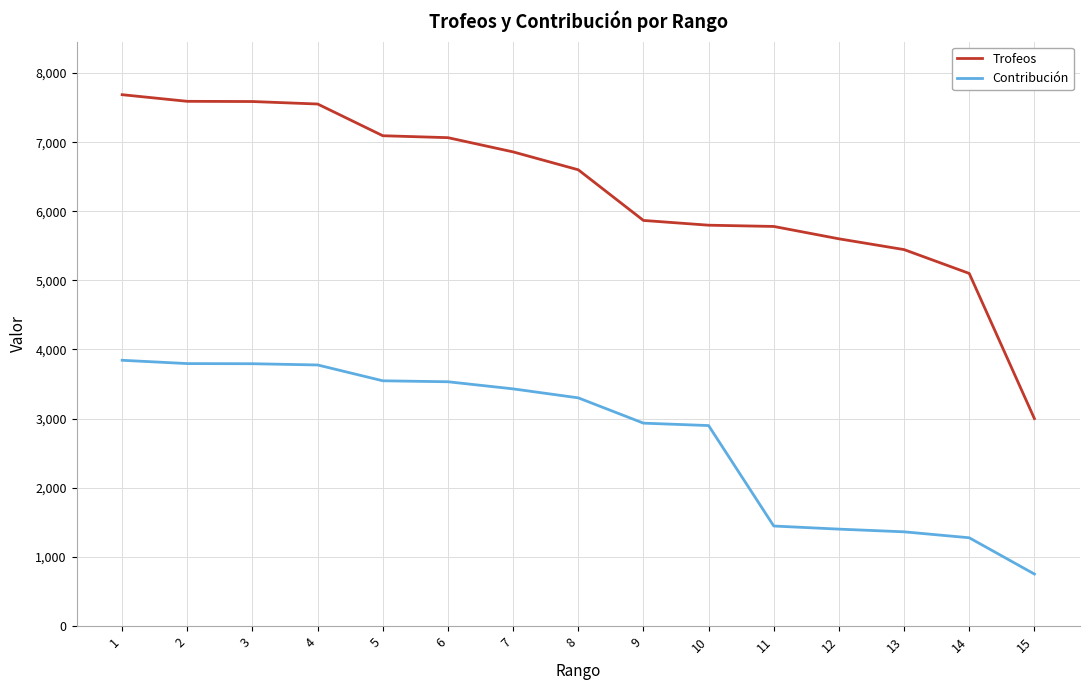

Which series has the widest spread of values?

Trofeos